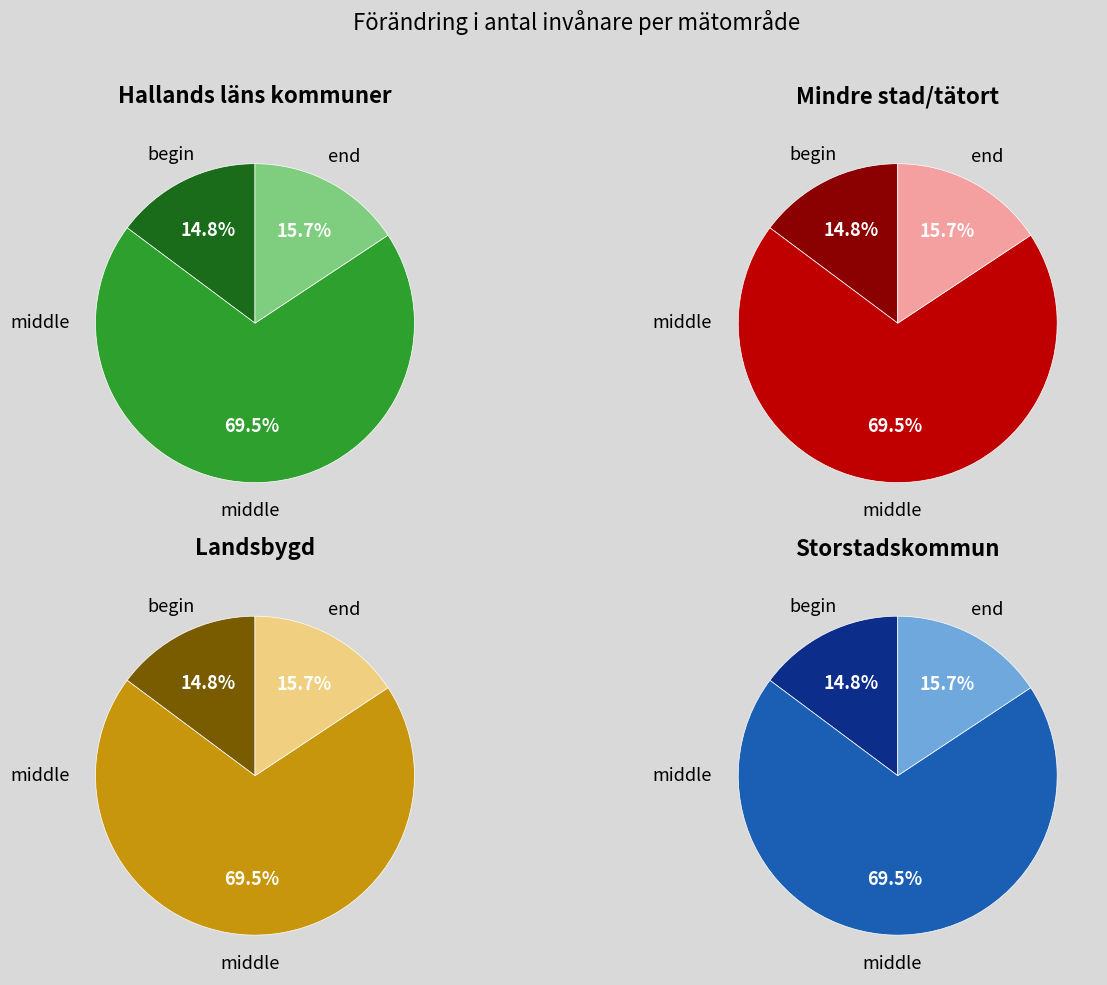

To the nearest percent, what portion does 16 represent?

11%